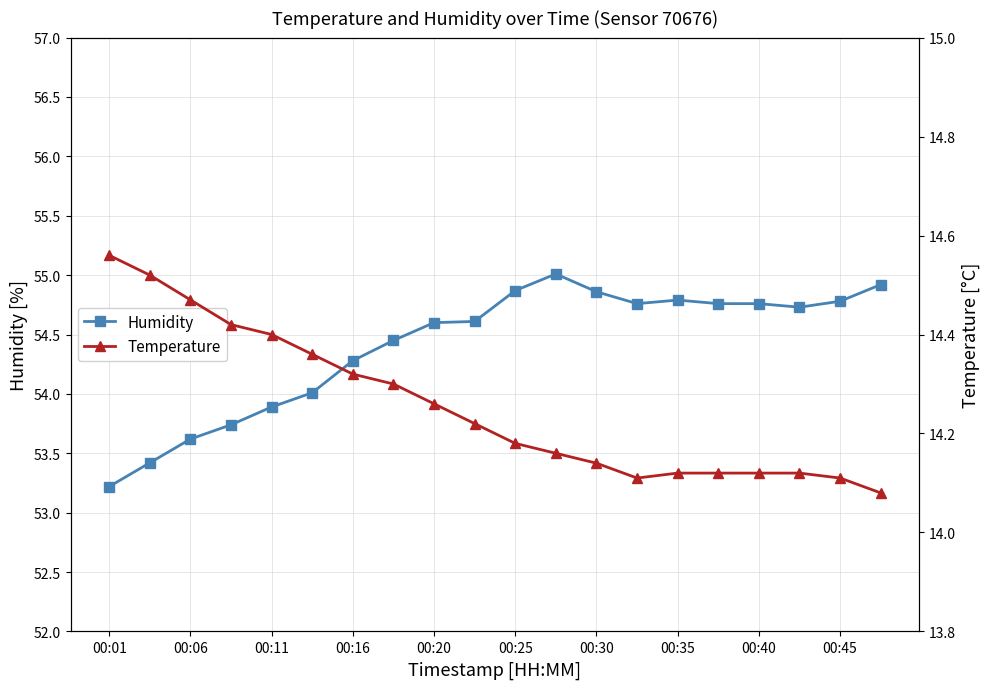

How many lines are shown in the chart?

2